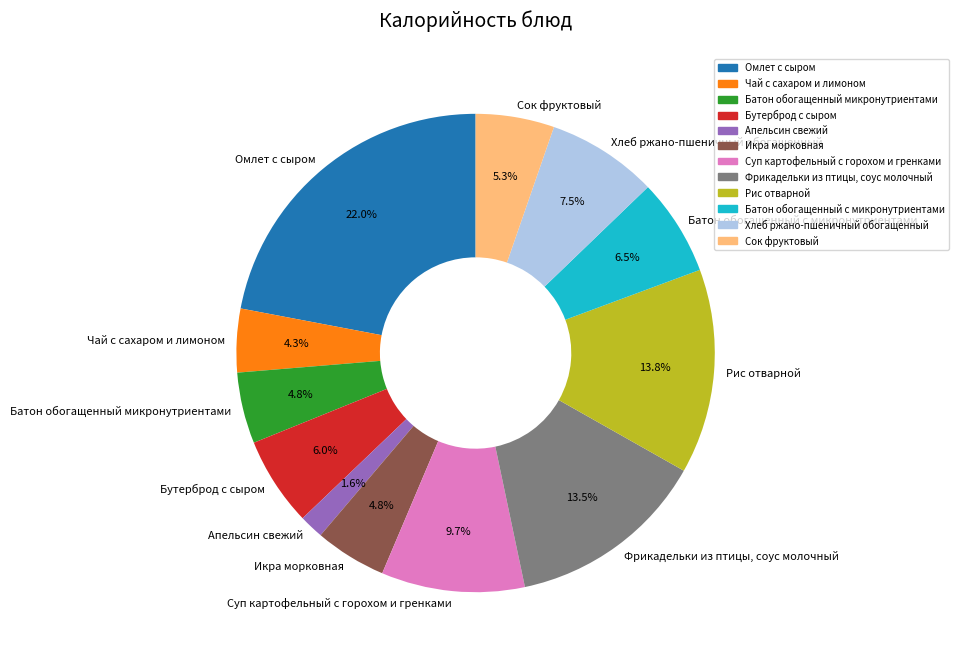

Which category has the biggest portion of the pie?

Омлет с сыром